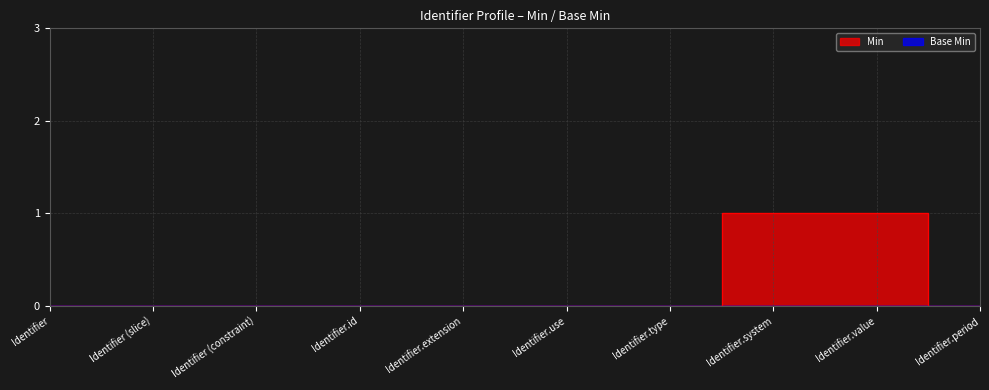

What position from the left is Identifier (slice)?

2